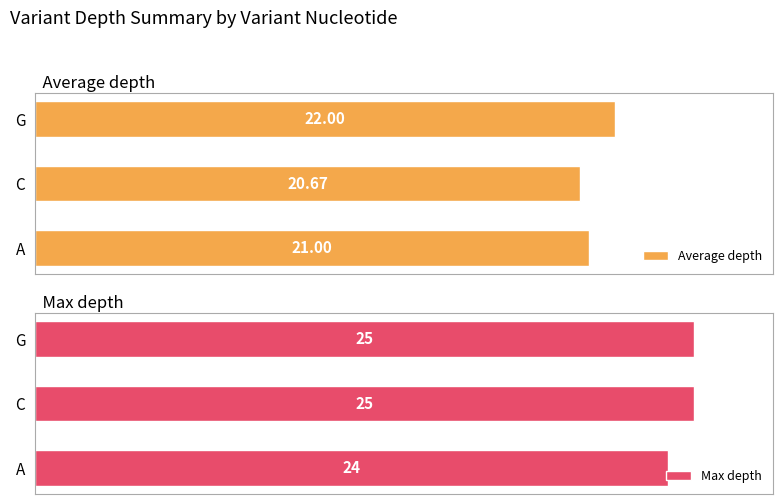

At which label does Average depth reach its peak?

G